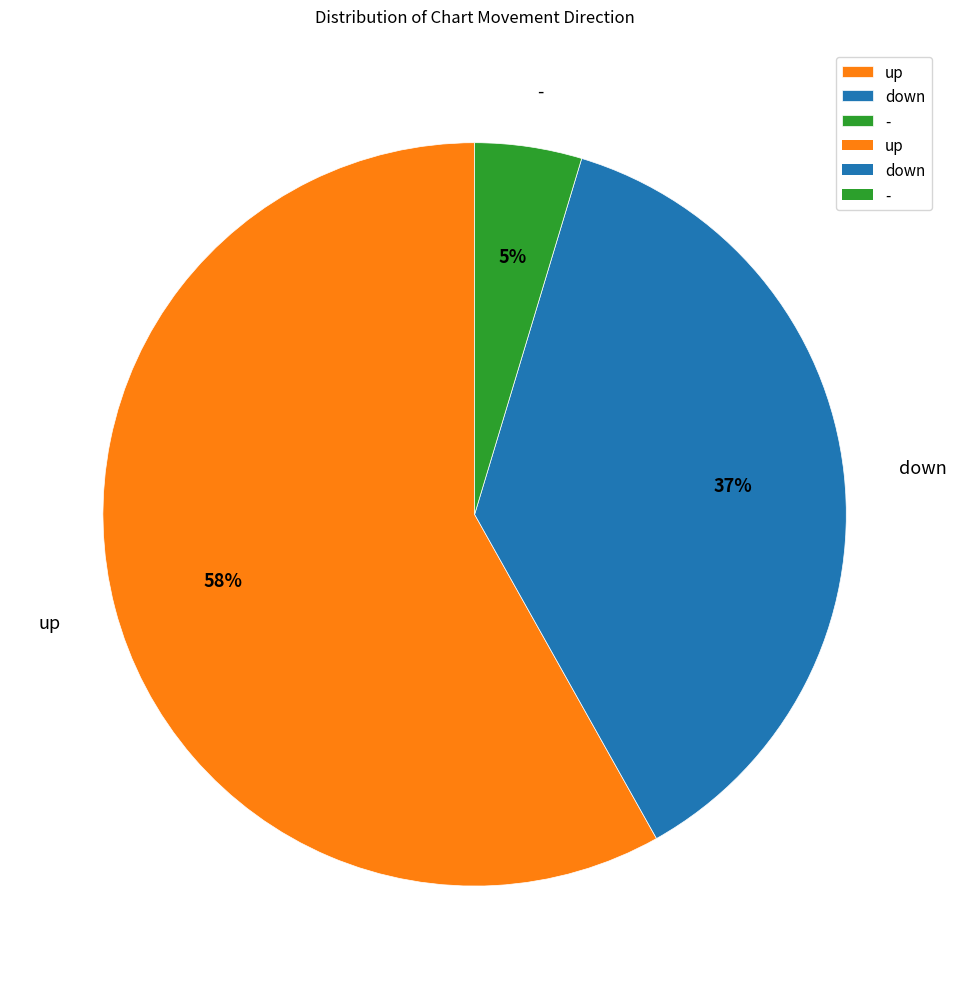

Is it true that down is 32% of the pie?

False